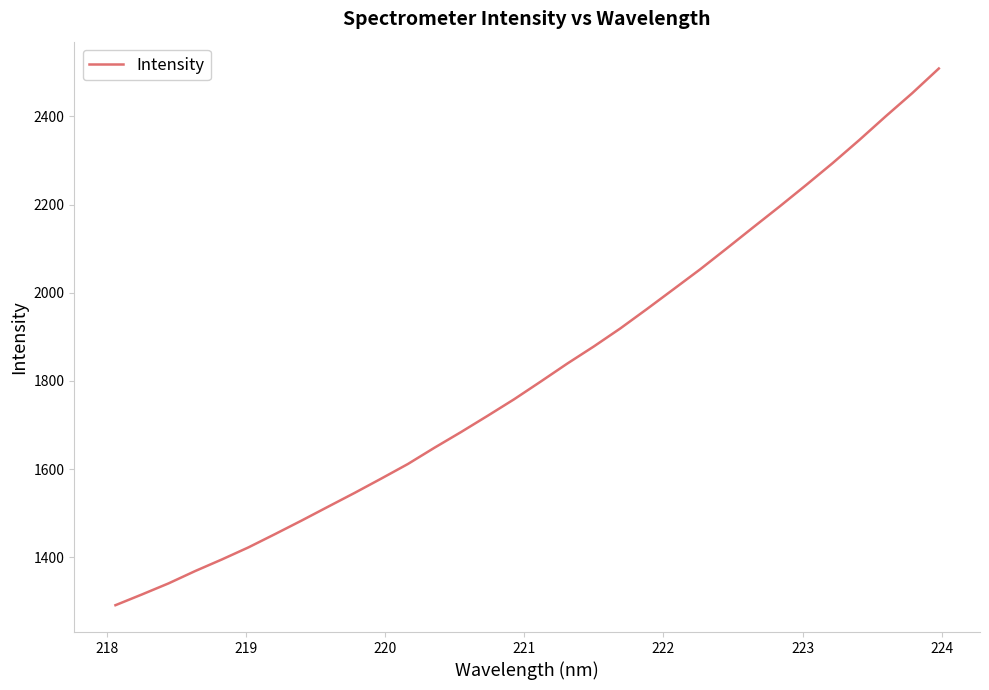

How many distinct data groups are displayed?

1